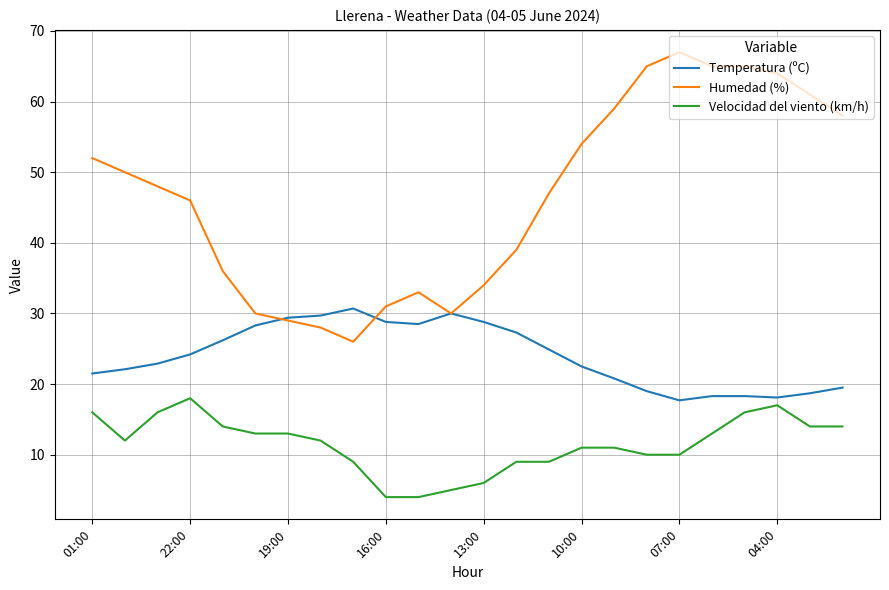

What is the greatest value displayed?

67.0